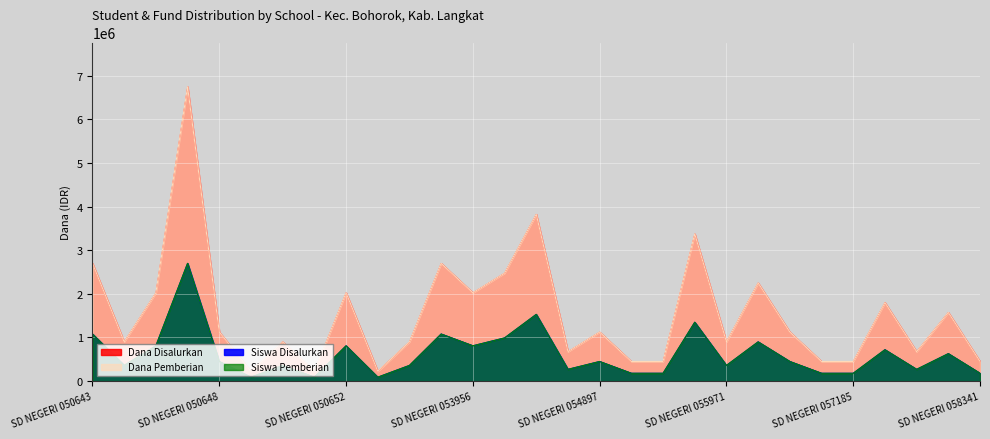

How many interior local valleys does the Siswa Disalurkan series have?

8